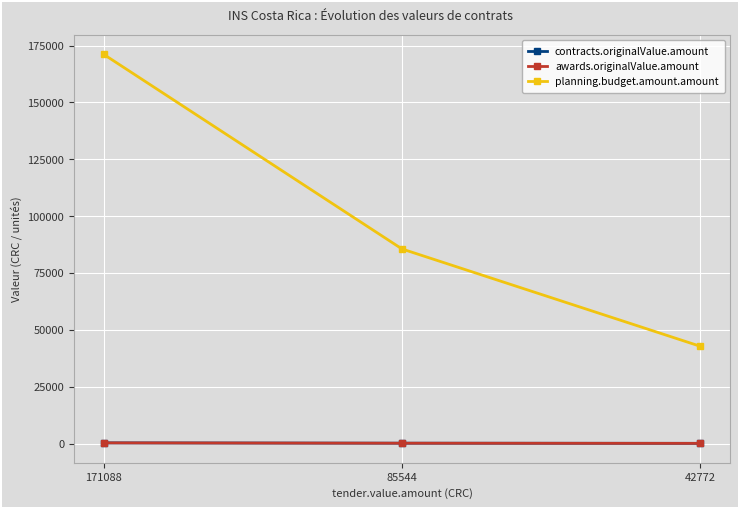

What is the spread (max minus min) of values at 171088?

170816